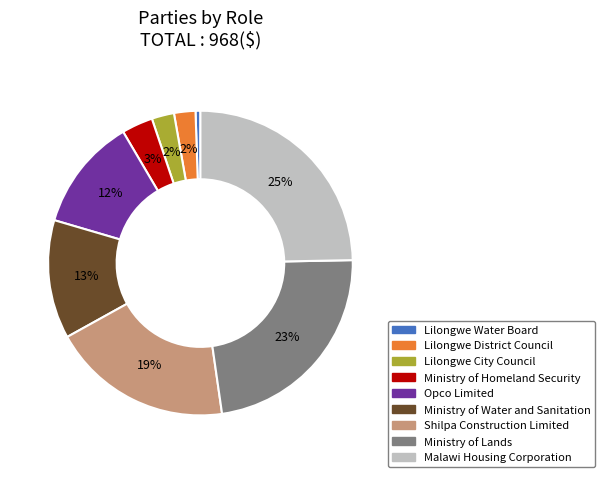

True or false: Malawi Housing Corporation accounts for 25% of the total.

True